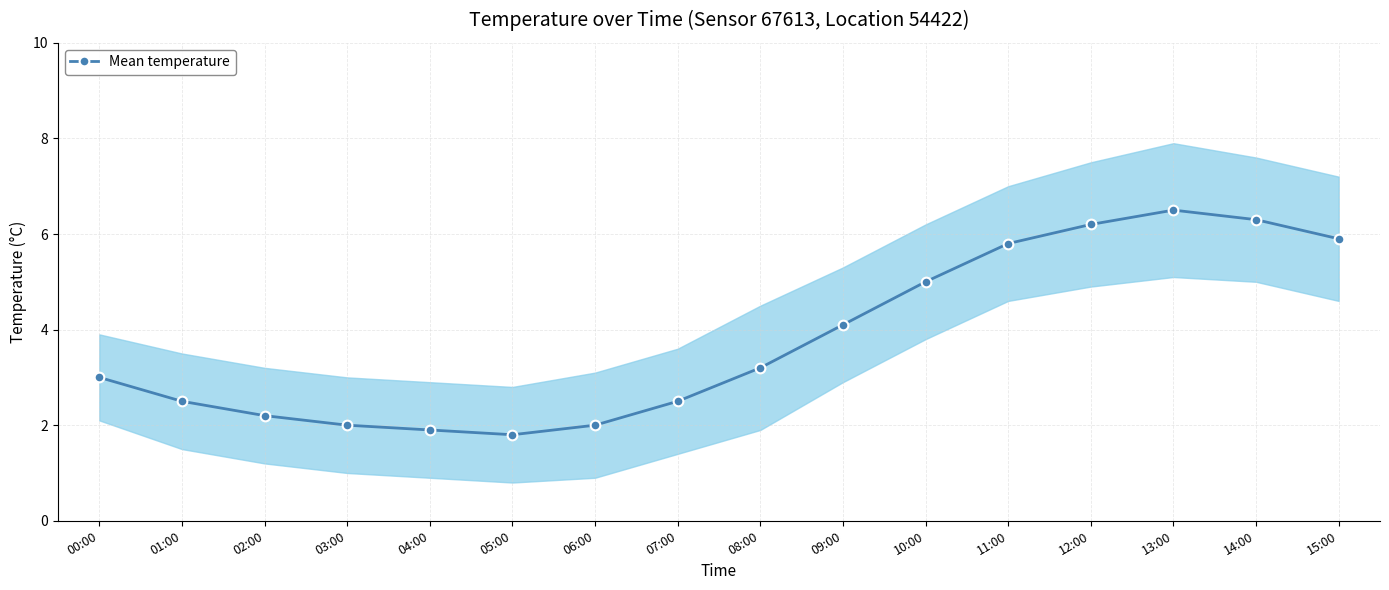

At which category does the chart reach its peak across all series?

13:00